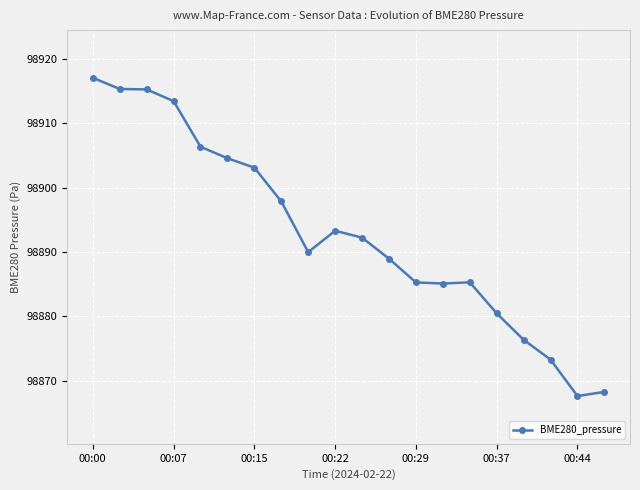

What is the maximum value shown in the chart?

98917.1